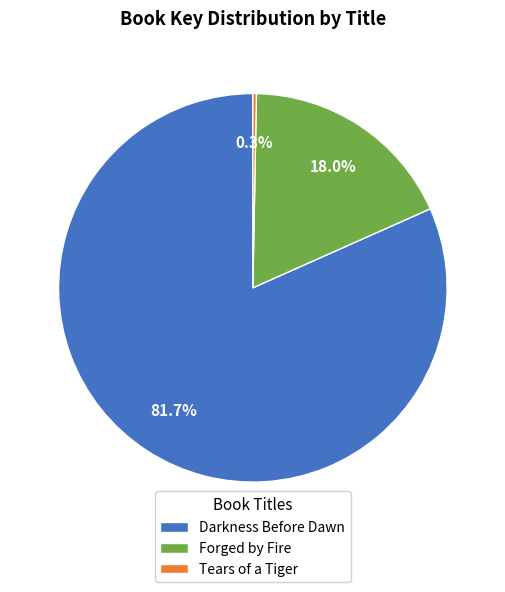

Which slice is the largest?

Darkness Before Dawn